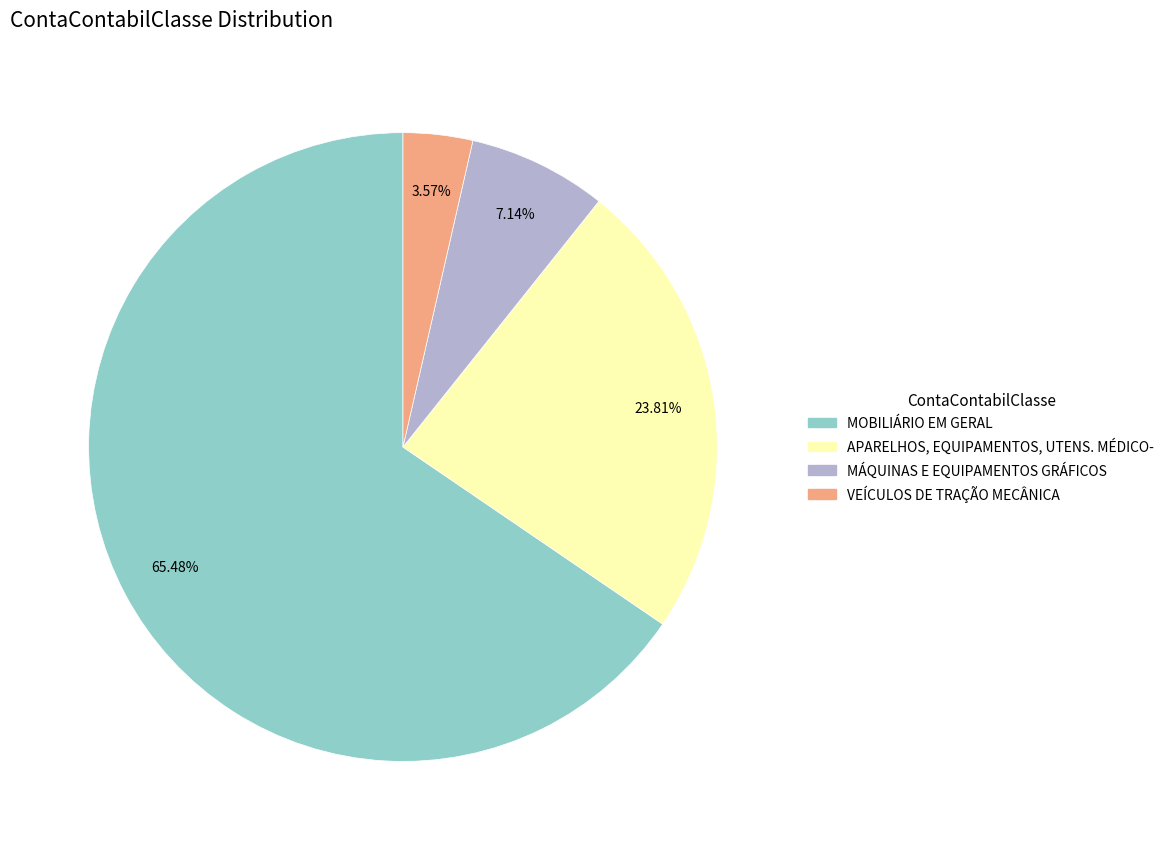

Combined, do MOBILIÁRIO EM GERAL and VEÍCULOS DE TRAÇÃO MECÂNICA account for over 50%?

Yes